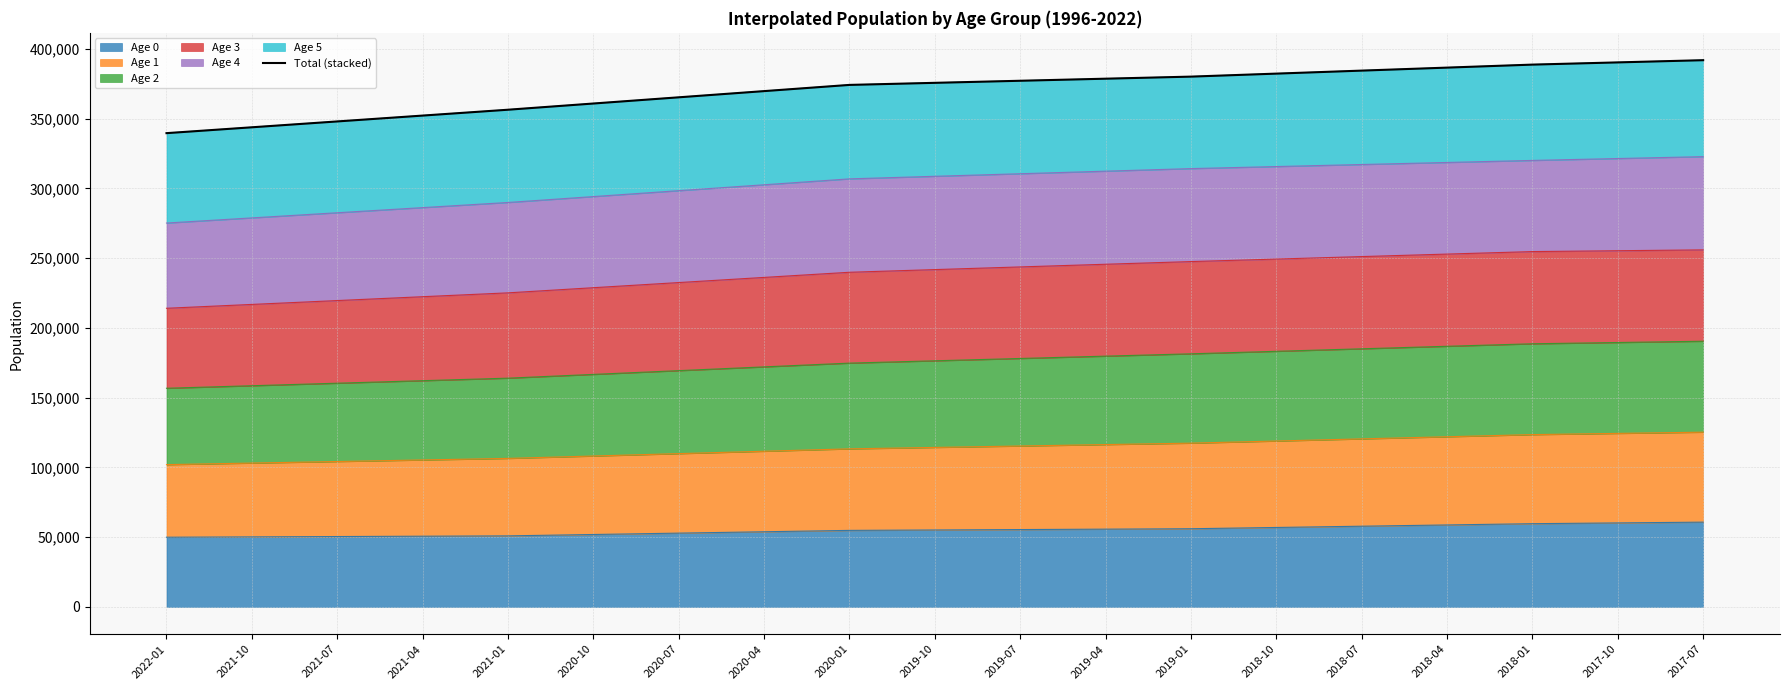

Reading right to left, what are all the values shown in this chart?

391871.5	390284.8	388698.0	386545.5	384393.0	382240.5	380088.0	378603.5	377119.0	375634.5	374150.0	369702.5	365255.0	360807.5	356360.0	352162.2	347964.5	343766.8	339569.0